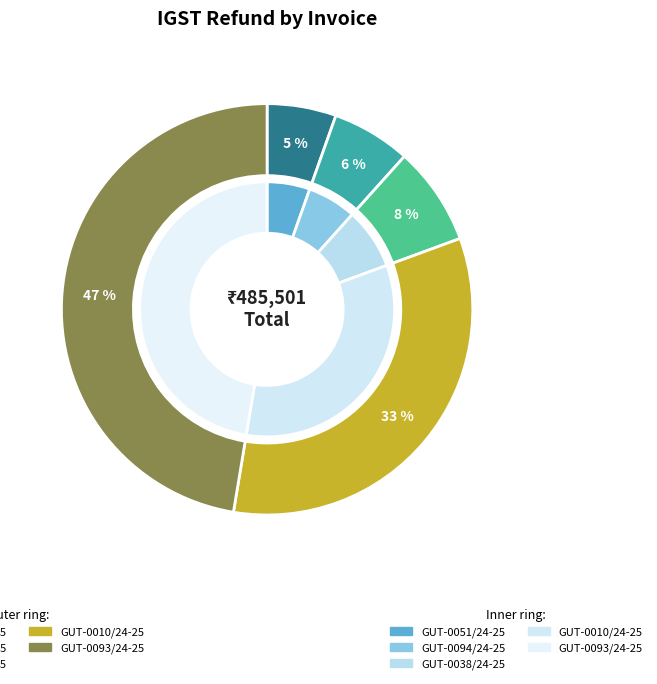

To the nearest percent, what percentage of the pie is GUT-0094/24-25?

6%